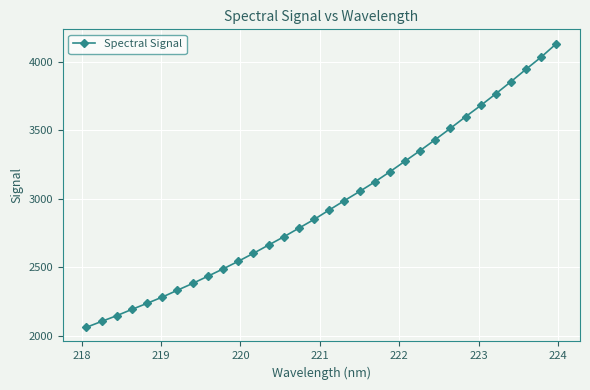

What is the greatest value displayed?

4131.6